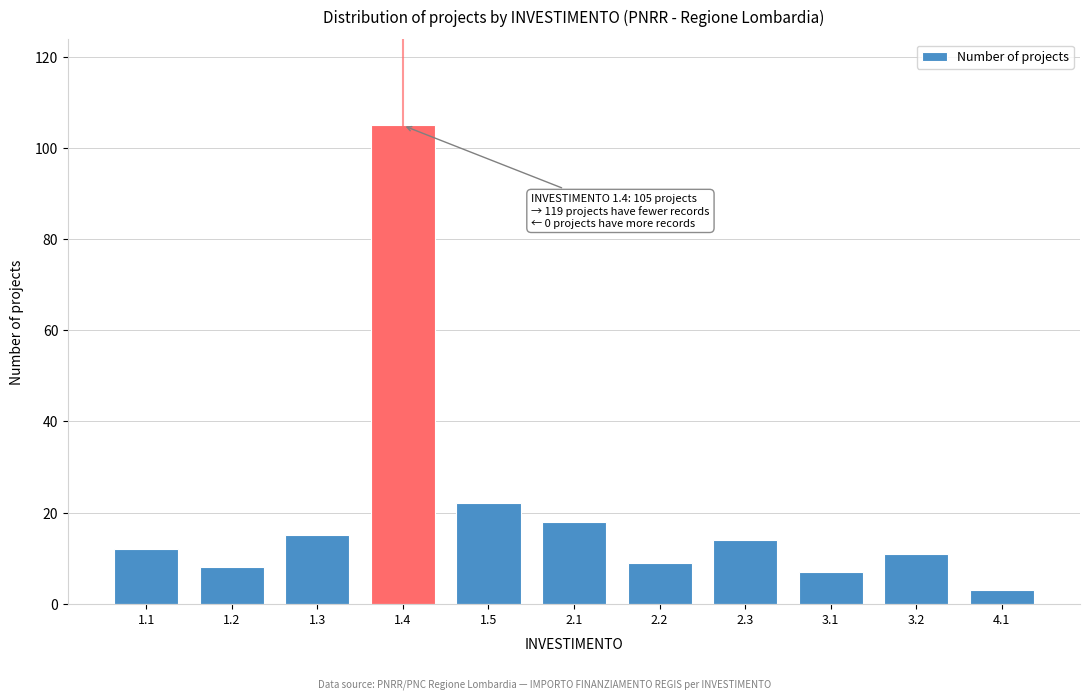

Reading left to right, transcribe all the data shown in this chart.

12	8	15	105	22	18	9	14	7	11	3